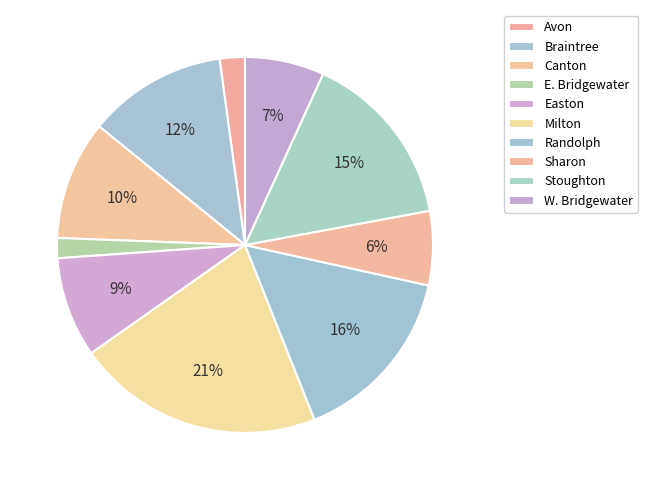

Count the number of slices in the pie.

10